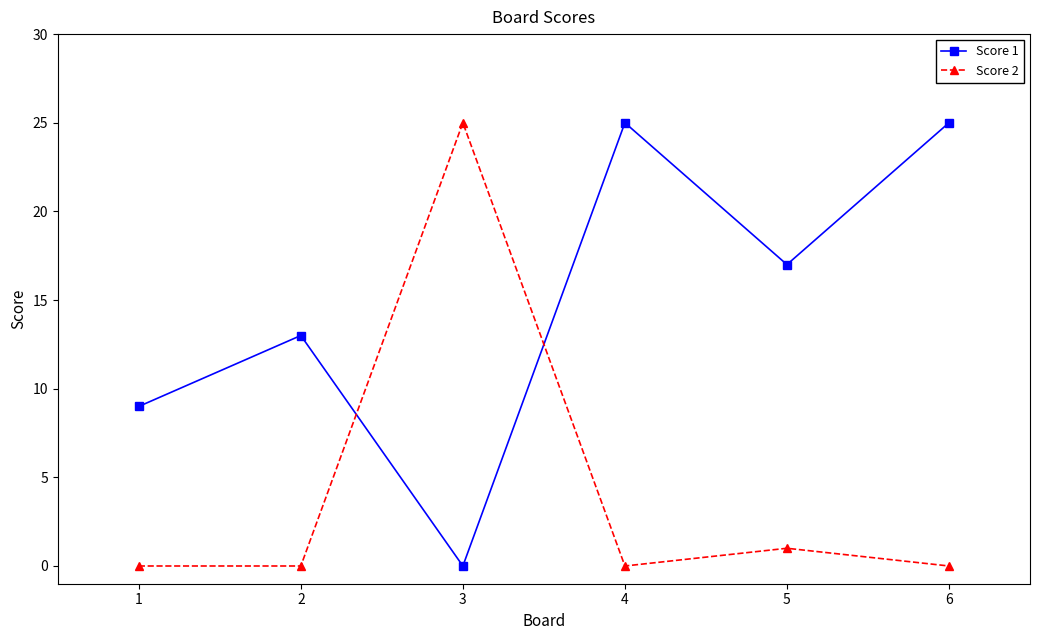

What is the value of the Score 1 point at the 1st from the left?

9